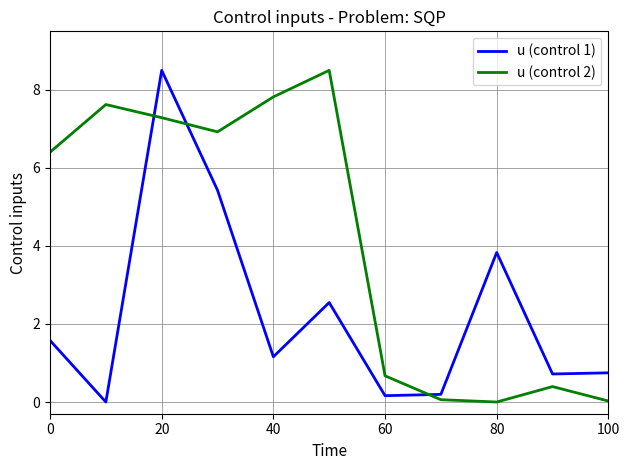

After their last crossing, which series has the higher values: u (control 2) or u (control 1)?

u (control 1)